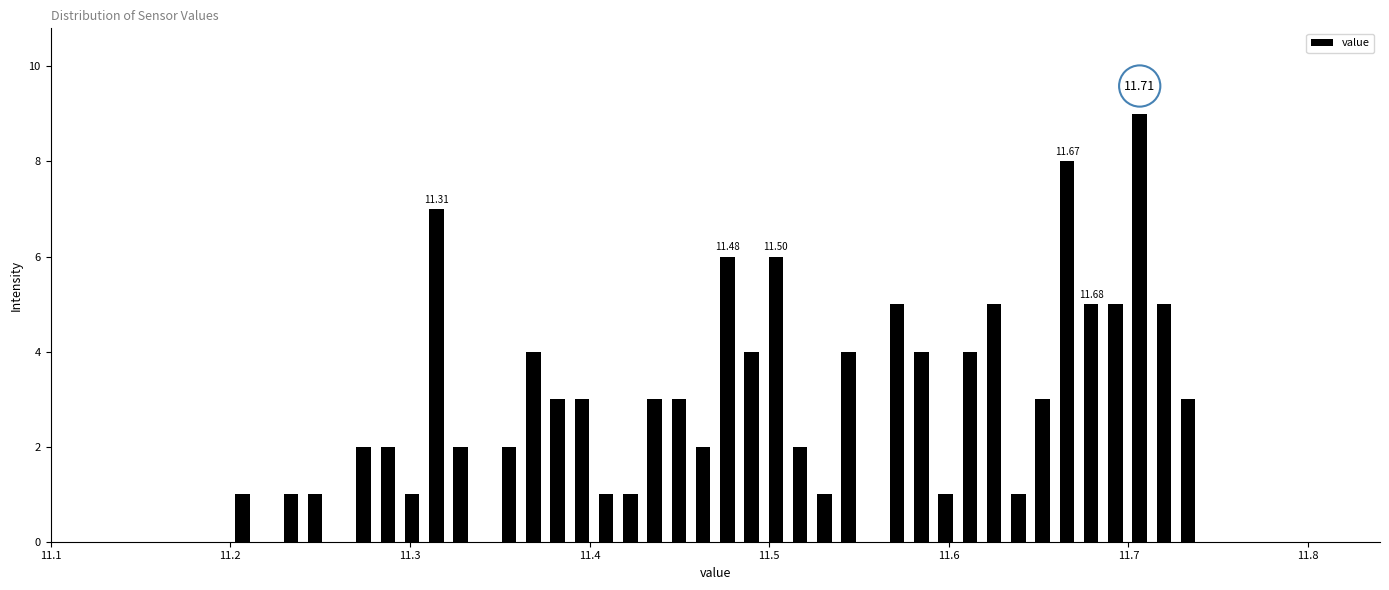

Read against the x-axis, roughly where is the centre of the tallest bar?

11.71